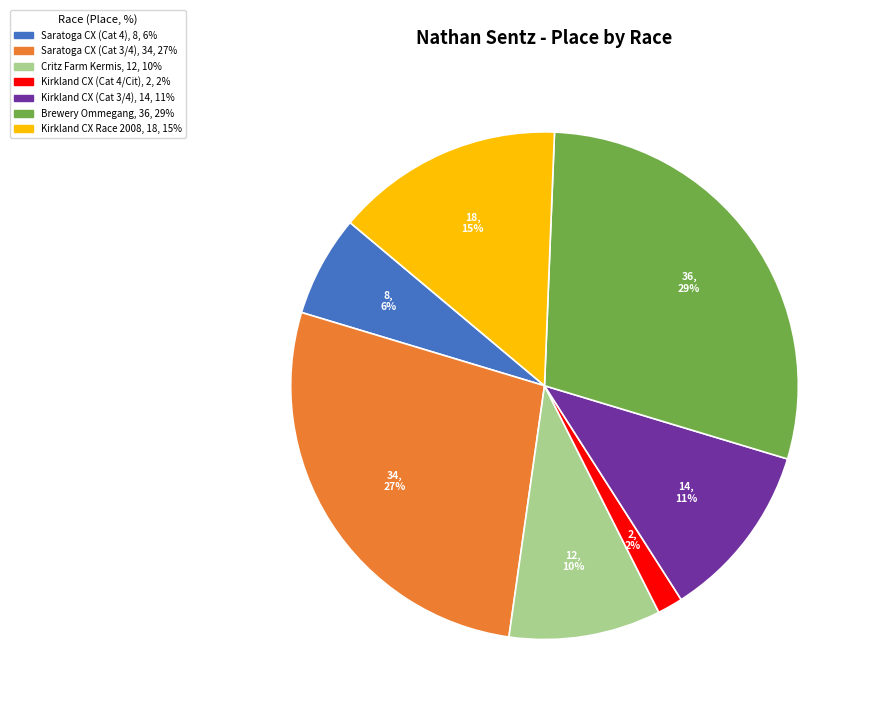

Is there a majority slice in this chart?

No